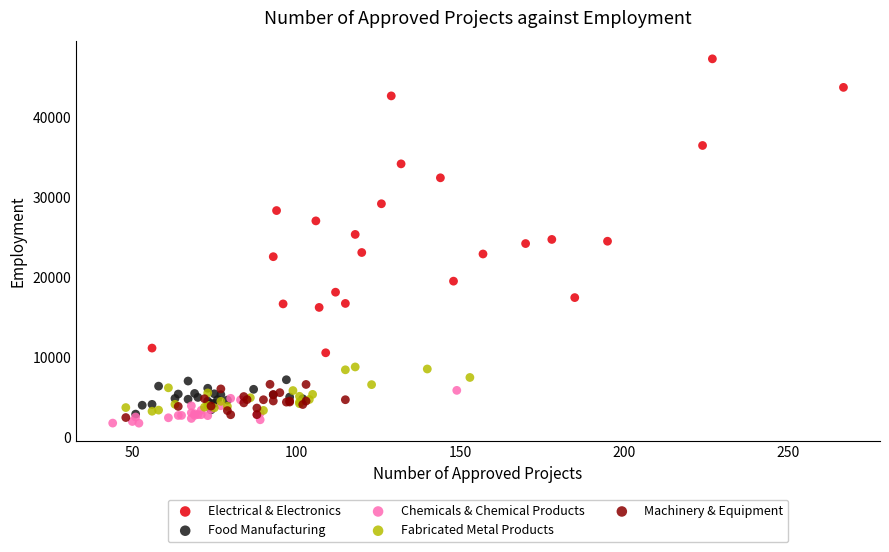

Which series has the largest Y range (max minus min)?

Electrical & Electronics